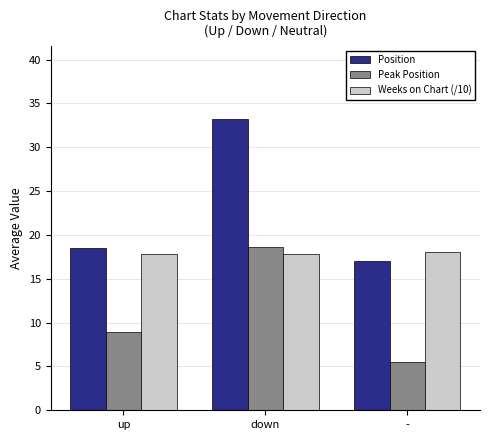

The Peak Position series shows 18.6 at down. True or false?

True